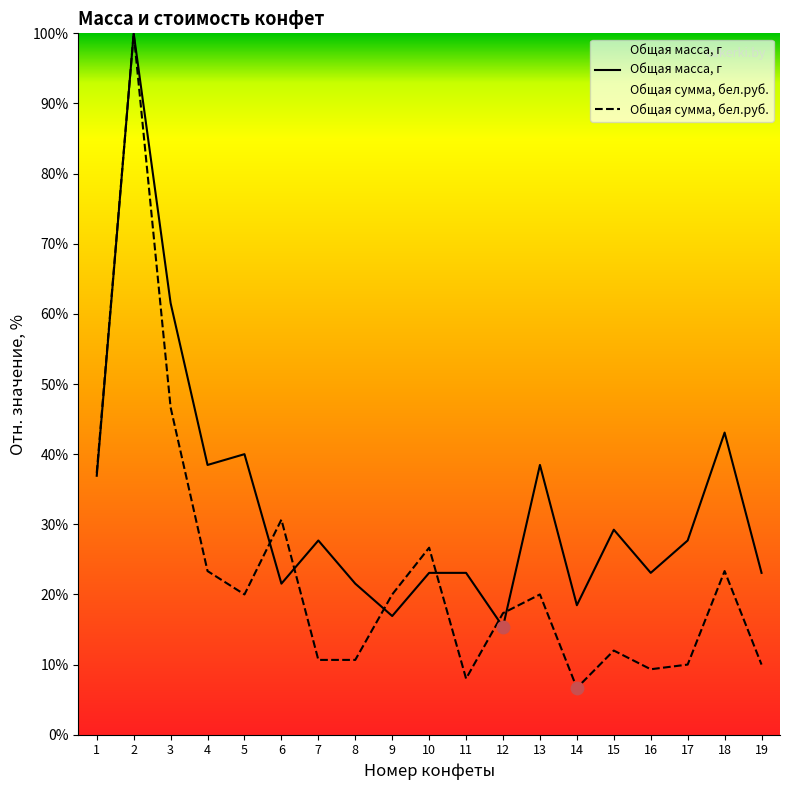

At which category is the sum across all series the highest?

2